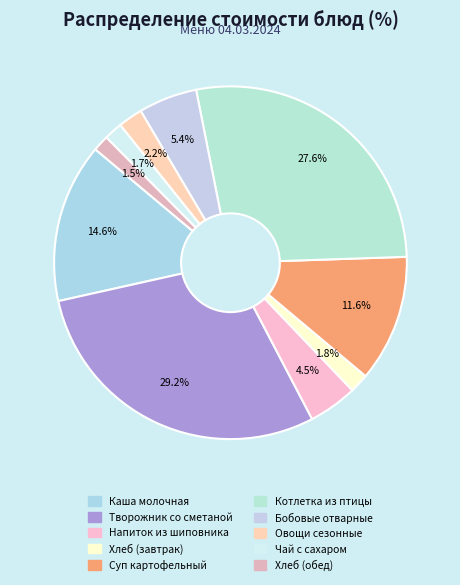

What is the largest slice in the pie chart?

Творожник со сметаной